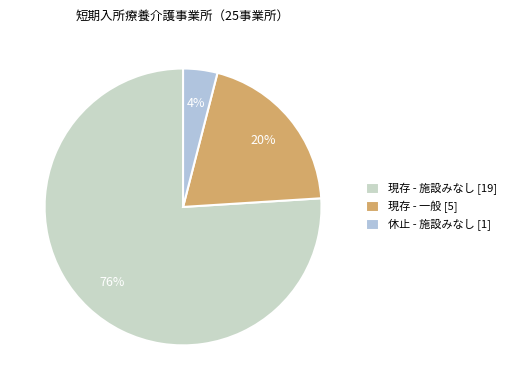

Count the number of slices in the pie.

3